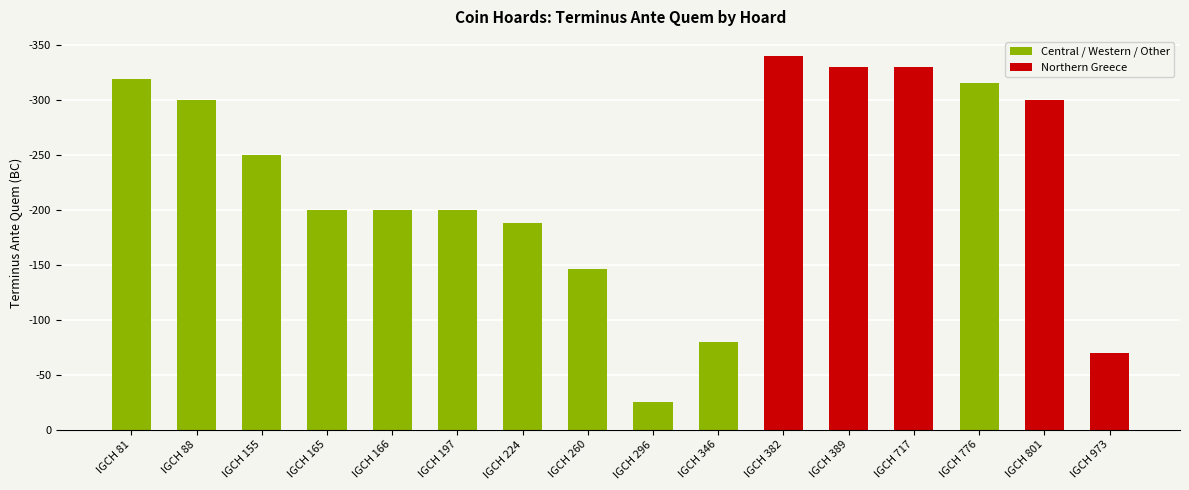

What value does the data have at IGCH 224, to the nearest 50?

-200